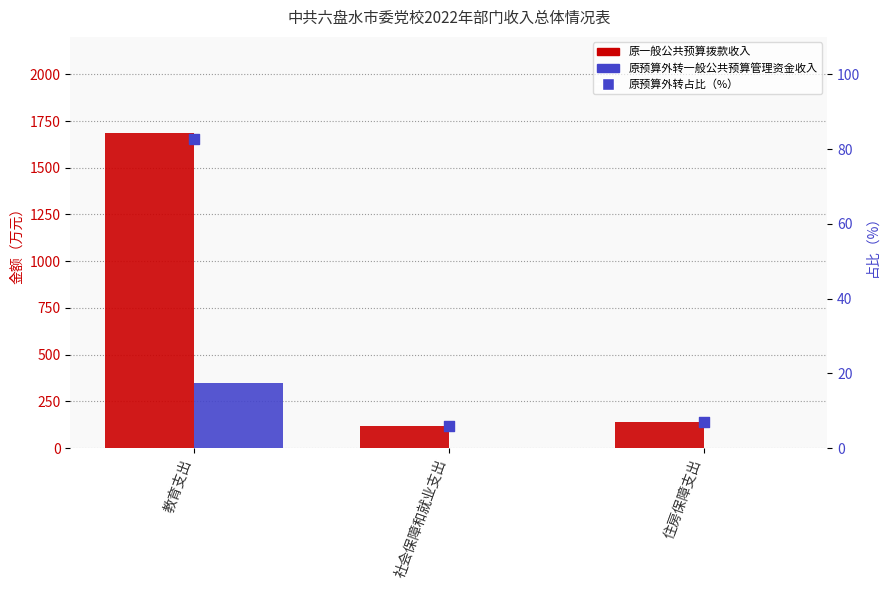

Which series reaches the maximum Y coordinate?

原一般公共预算拨款收入